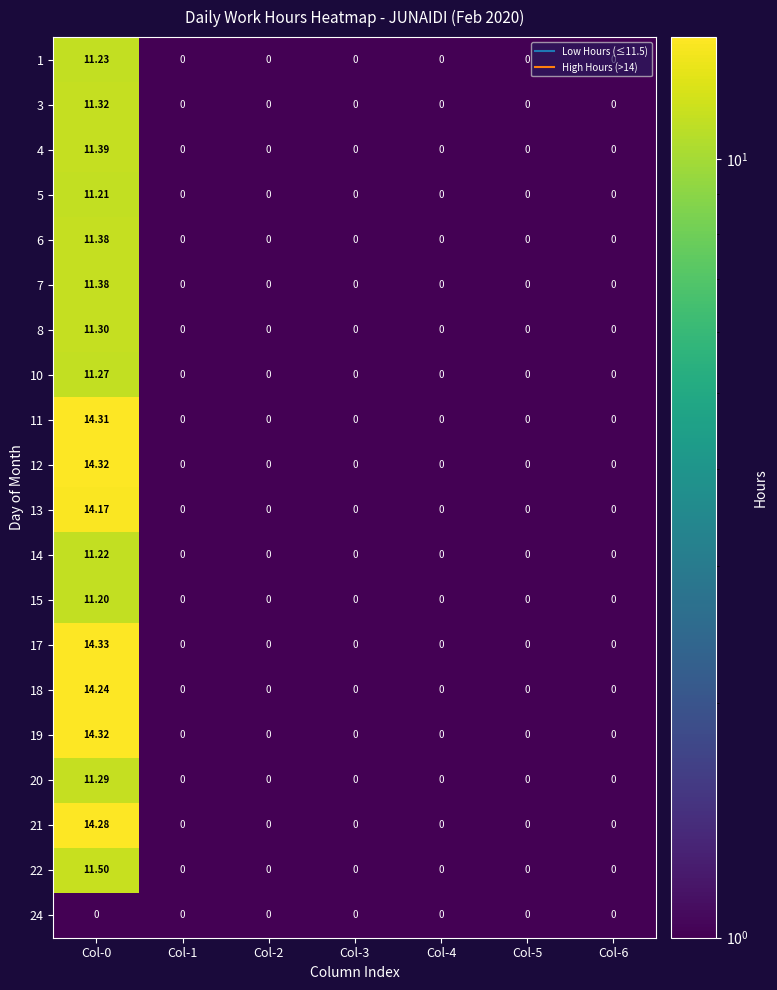

How many series are shown in this chart?

20